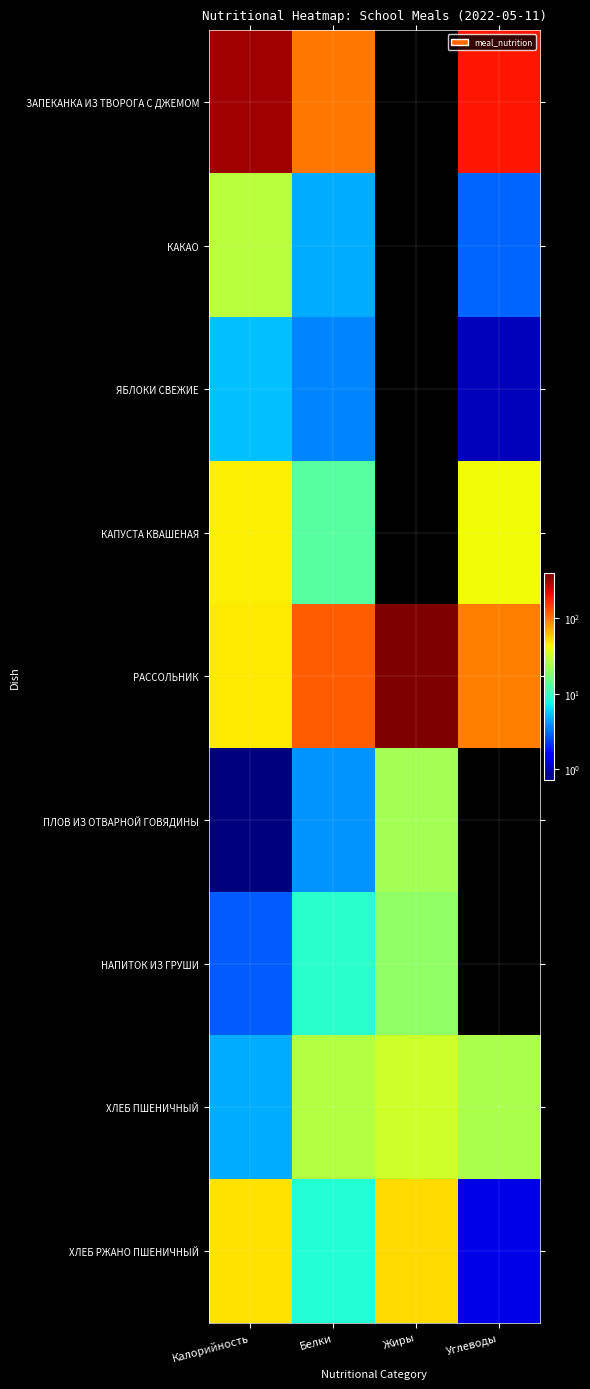

What is the total value across all series at Жиры?

525.1